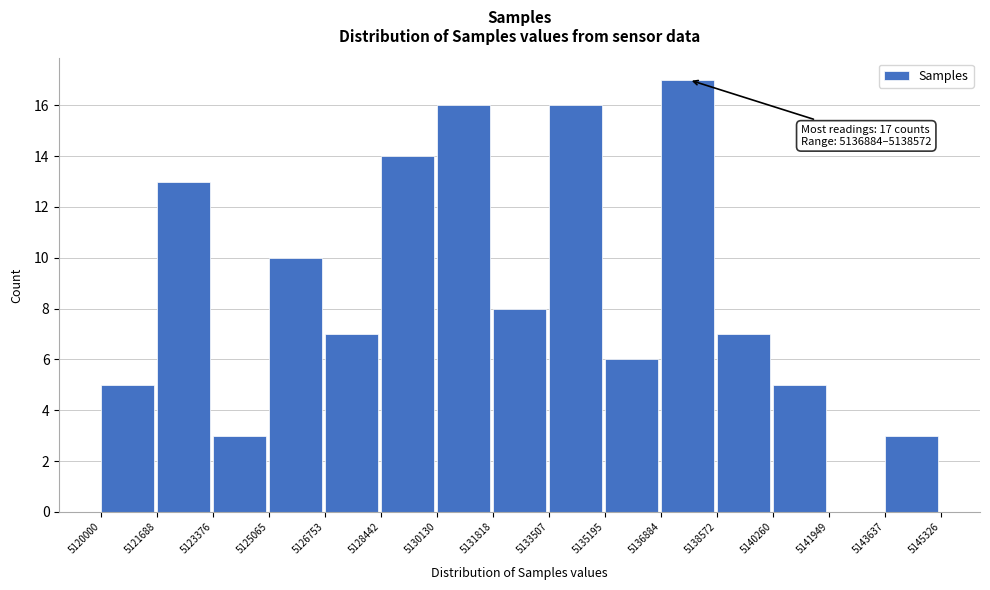

Which range on the x-axis has the tallest bar?

5136884 to 5138572